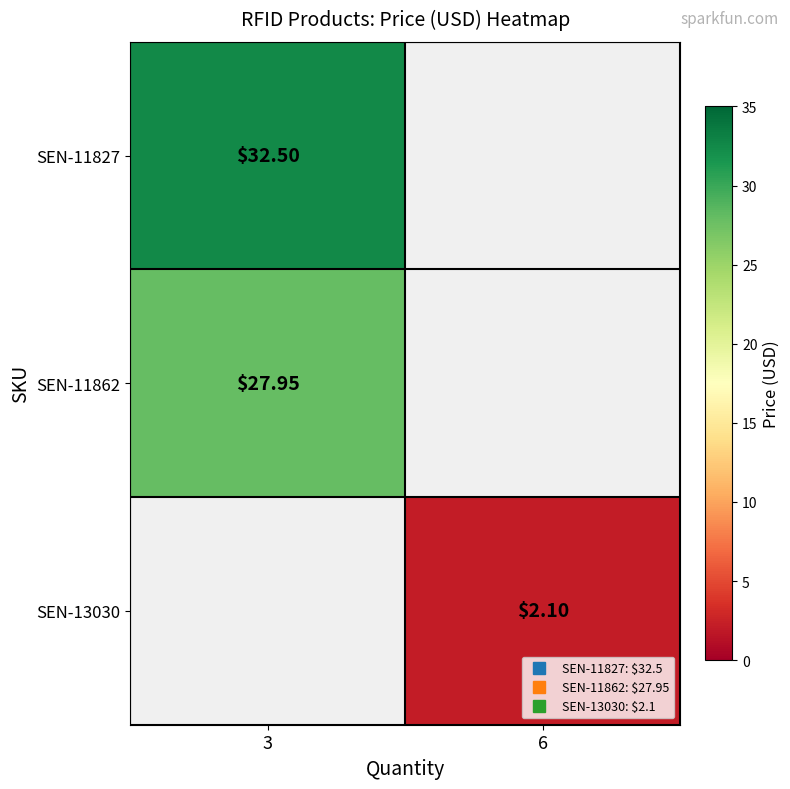

At which label does SEN-11827 reach its peak?

3